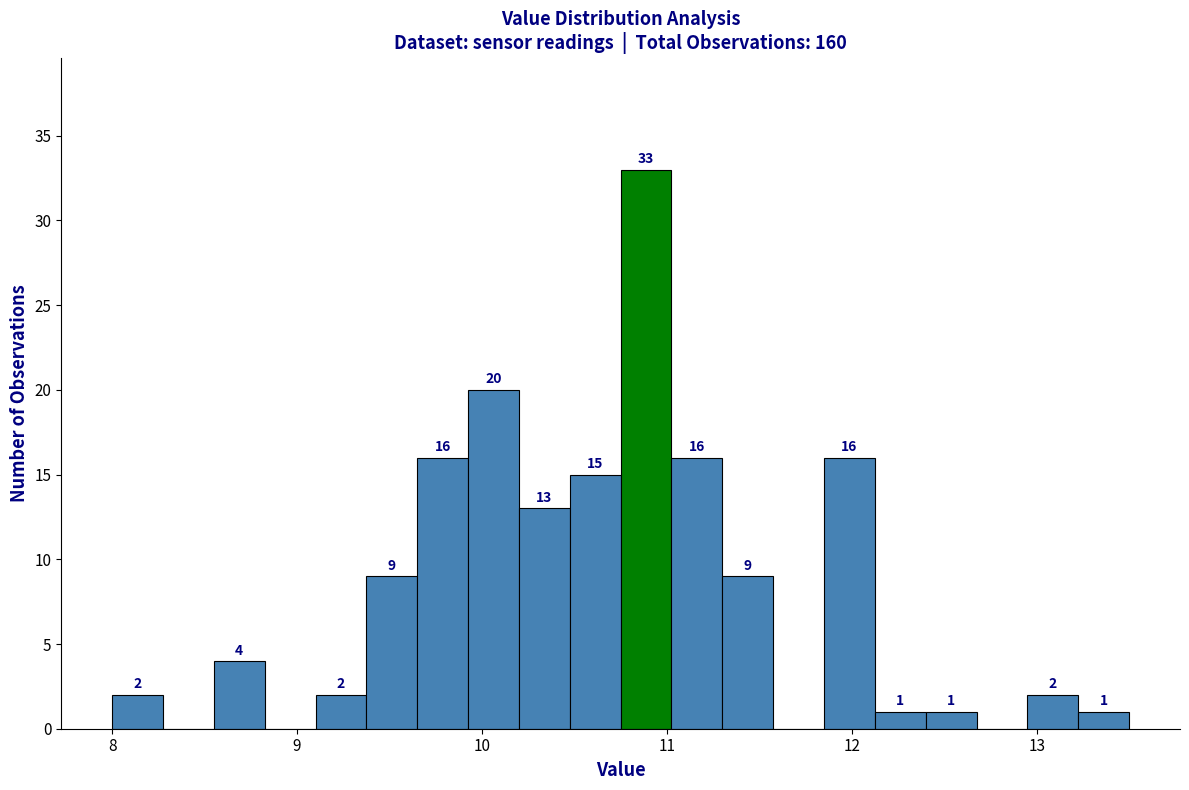

Read against the x-axis, roughly where is the centre of the tallest bar?

10.9